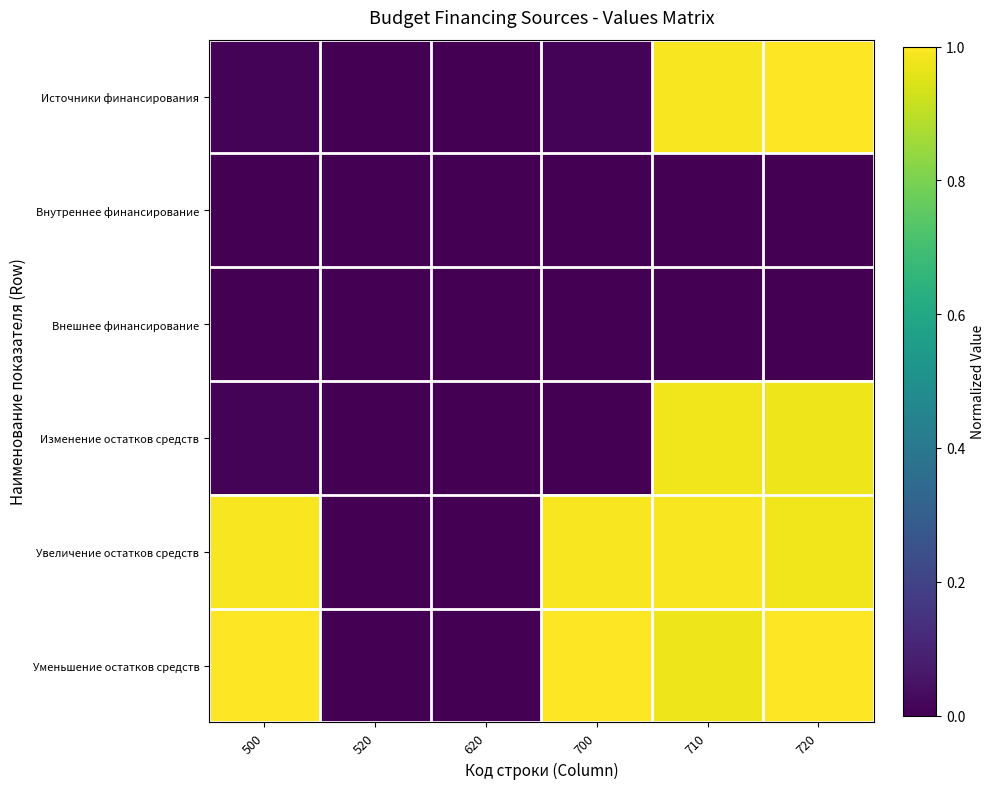

Which series has the widest spread of values?

Источники финансирования